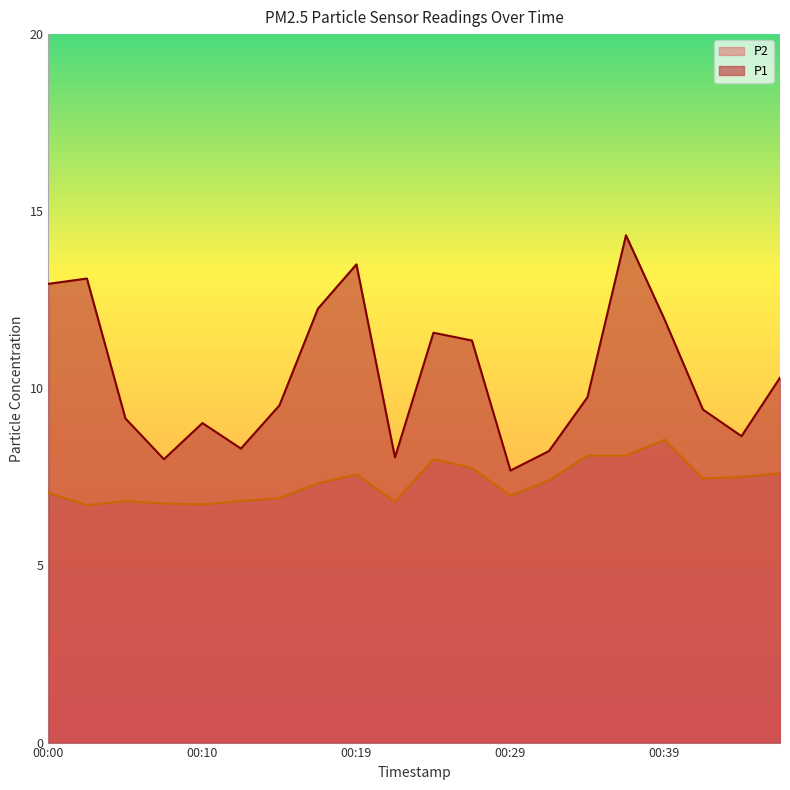

Rank the series at 00:29 from lowest to highest value.

P2, P1